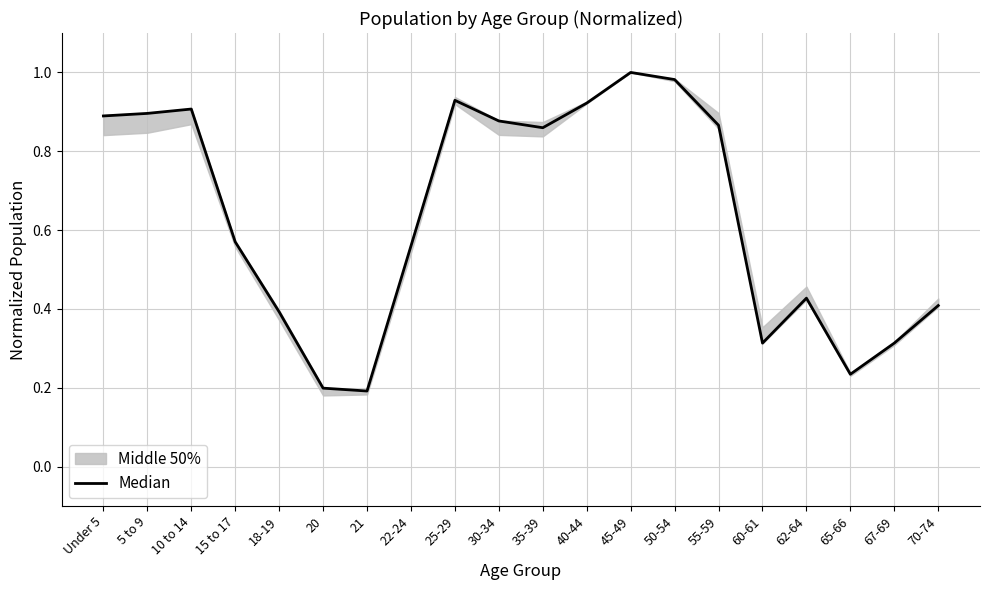

List the labels in order of value, largest first.

45-49, 50-54, 25-29, 40-44, 10 to 14, 5 to 9, Under 5, 30-34, 55-59, 35-39, 15 to 17, 22-24, 62-64, 70-74, 18-19, 67-69, 60-61, 65-66, 20, 21